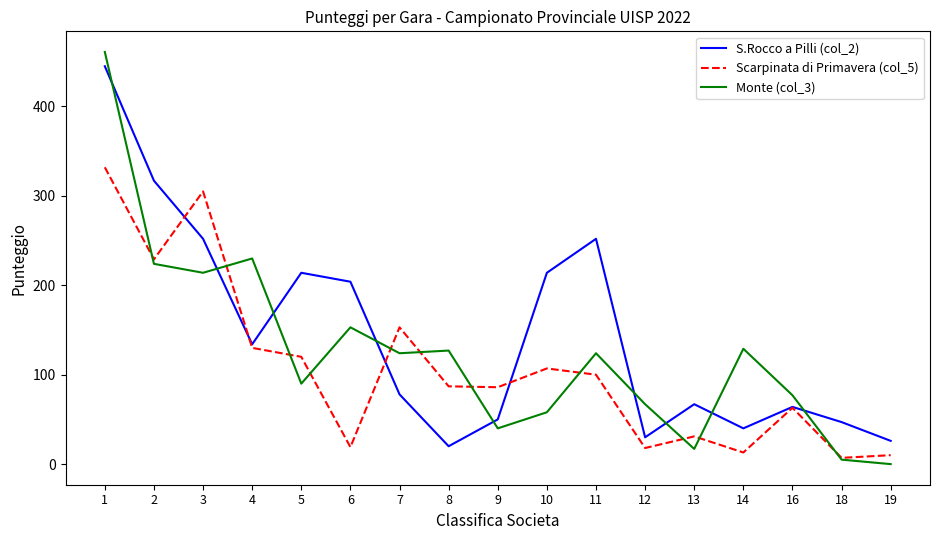

What is the sum of all Monte (col_3) values?

2140